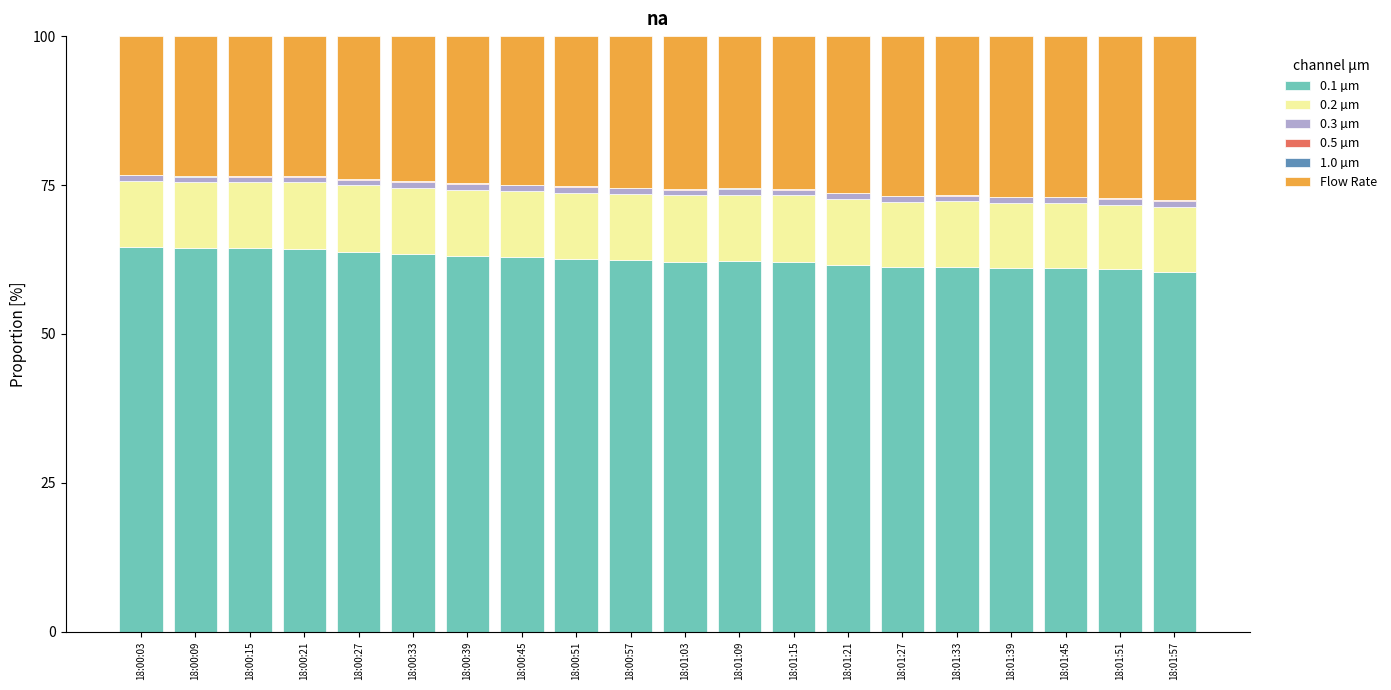

What is the maximum value for 0.1 µm?

64.7